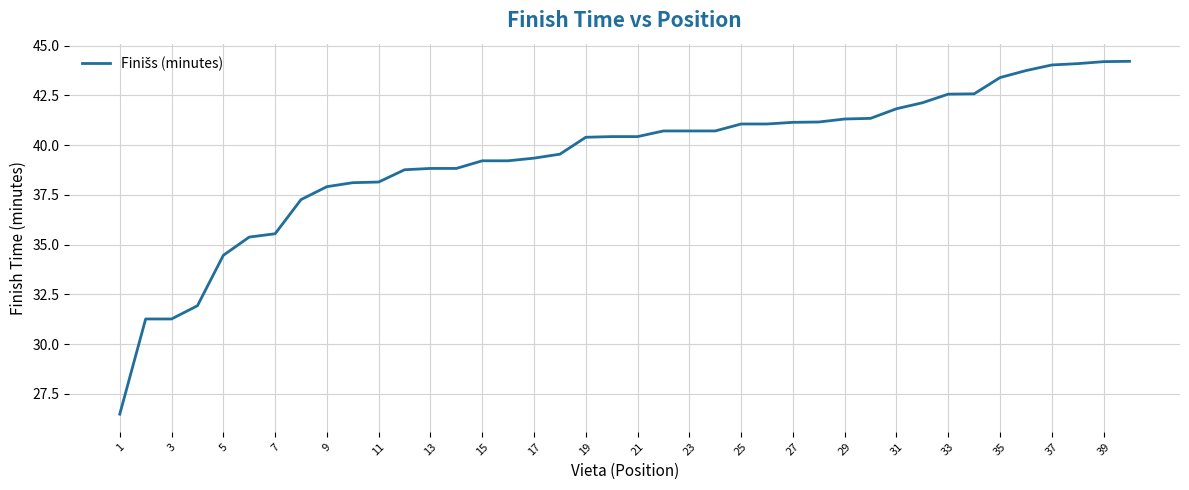

Does the chart display data point markers on the line(s)?

No